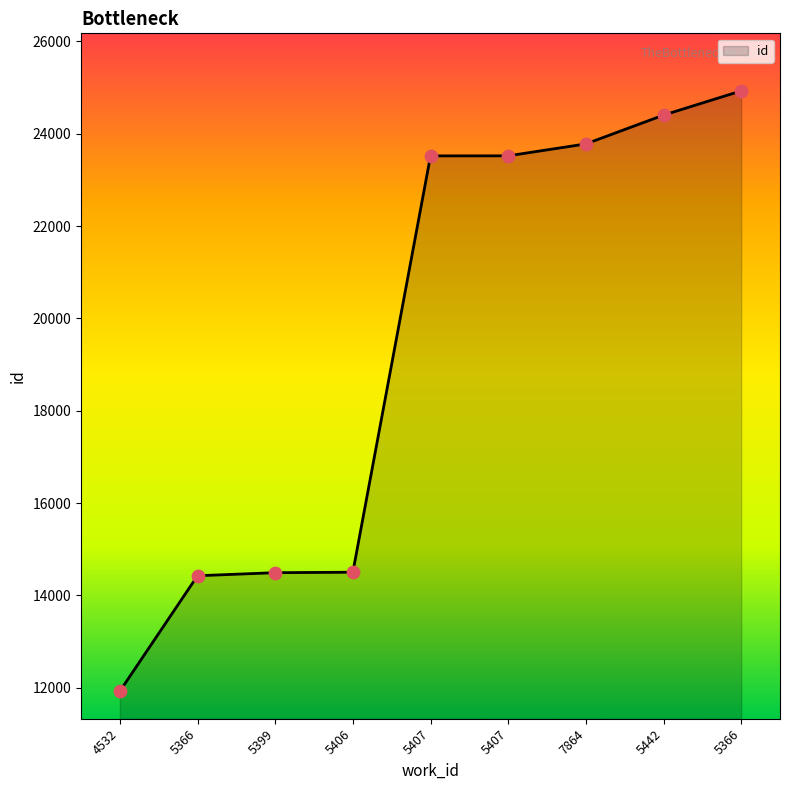

How many lines are shown in the chart?

1